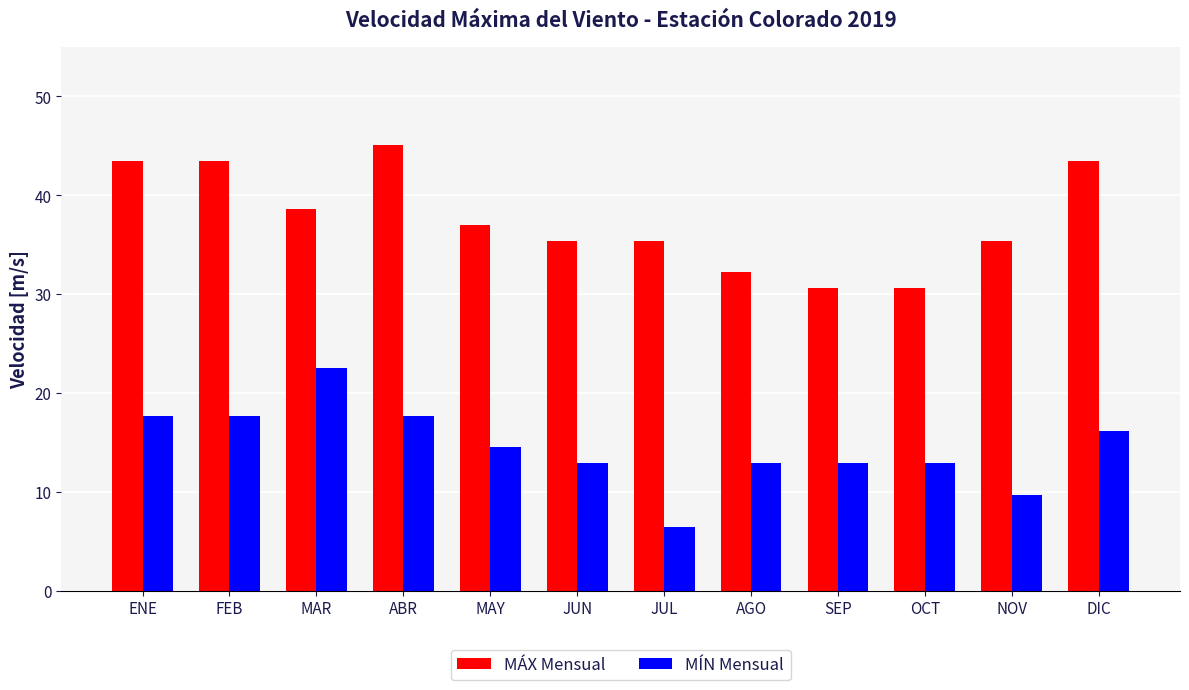

Where is MÍN Mensual nearest to the value 14?

MAY